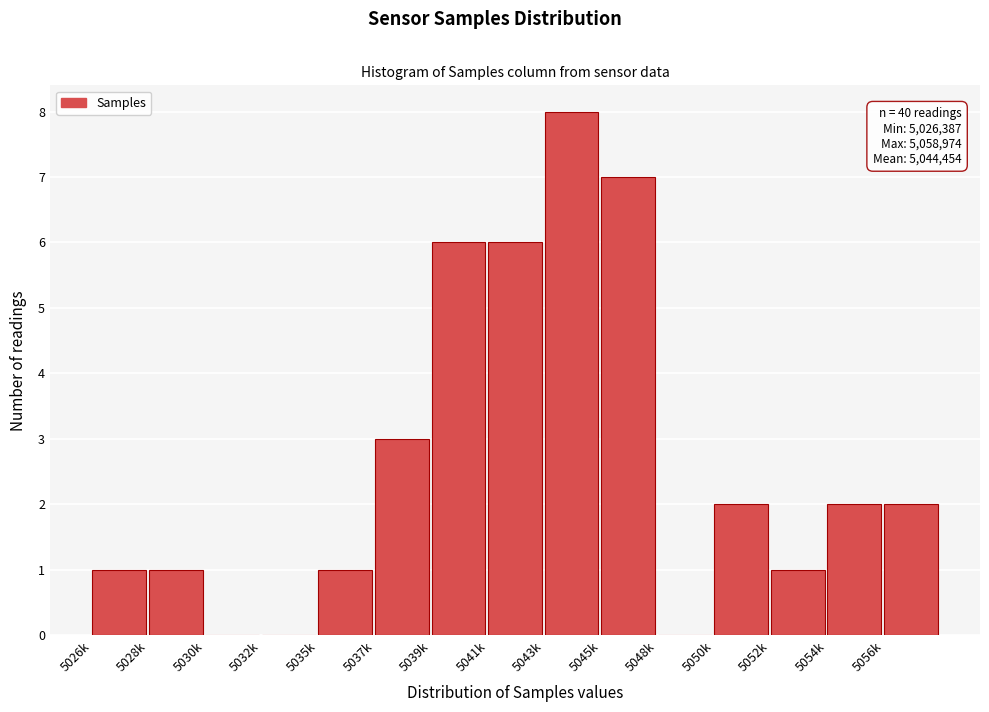

Reading left to right, extract all data points from this chart.

5026k=1	5028k=1	5030k=0	5032k=0	5035k=1	5037k=3	5039k=6	5041k=6	5043k=8	5045k=7	5048k=0	5050k=2	5052k=1	5054k=2	5056k=2